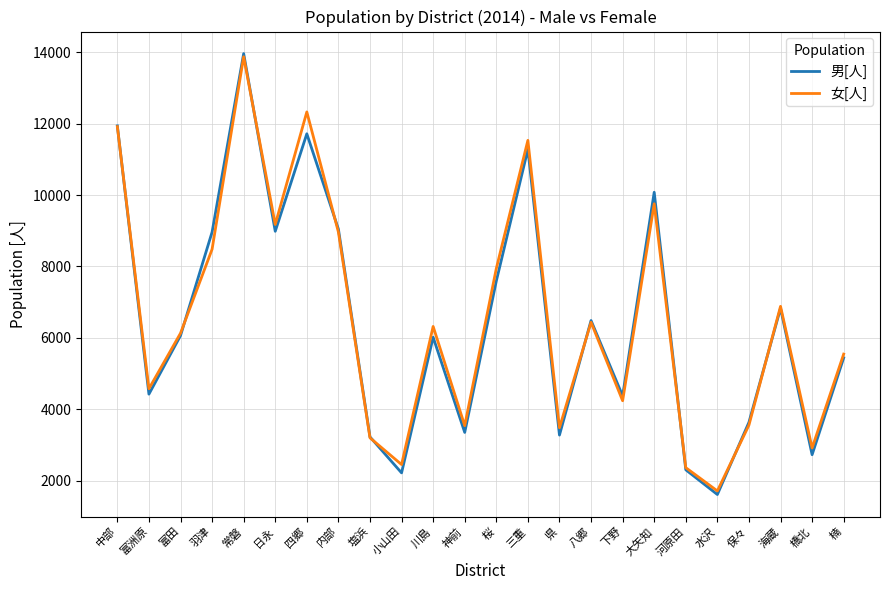

True or false: 女[人] has a value of 862 at 水沢.

False